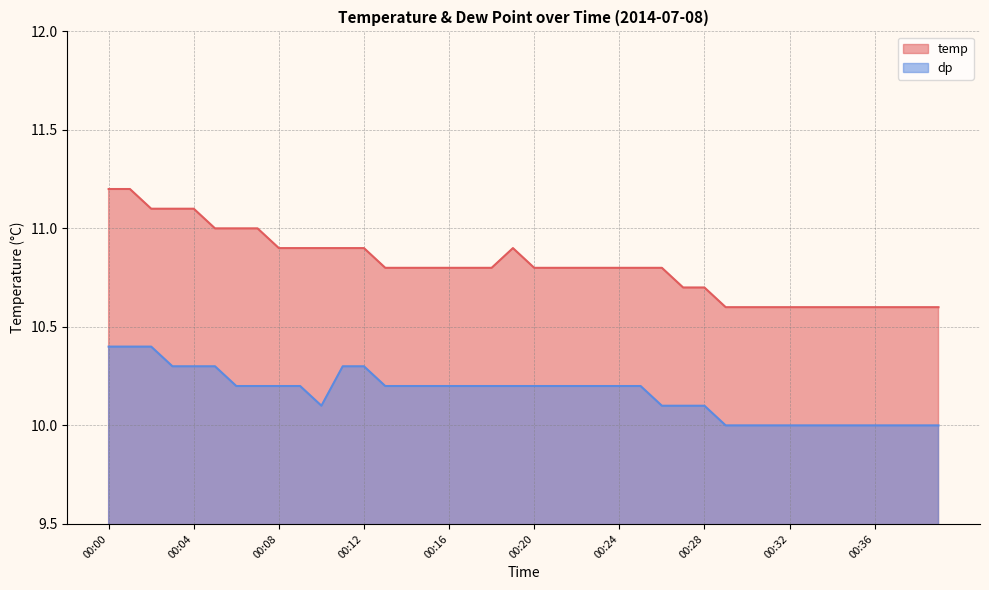

Which series has the largest range (max minus min)?

temp